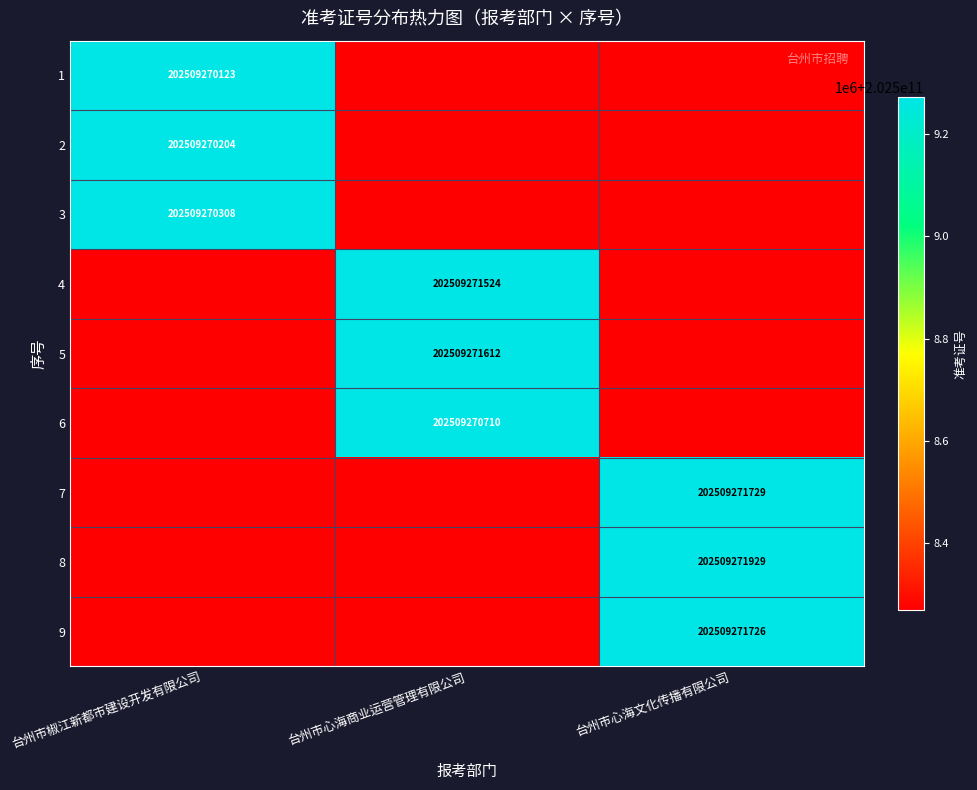

Is the value of 5 at 台州市心海文化传播有限公司 greater than the value of 7 at 台州市心海商业运营管理有限公司?

No